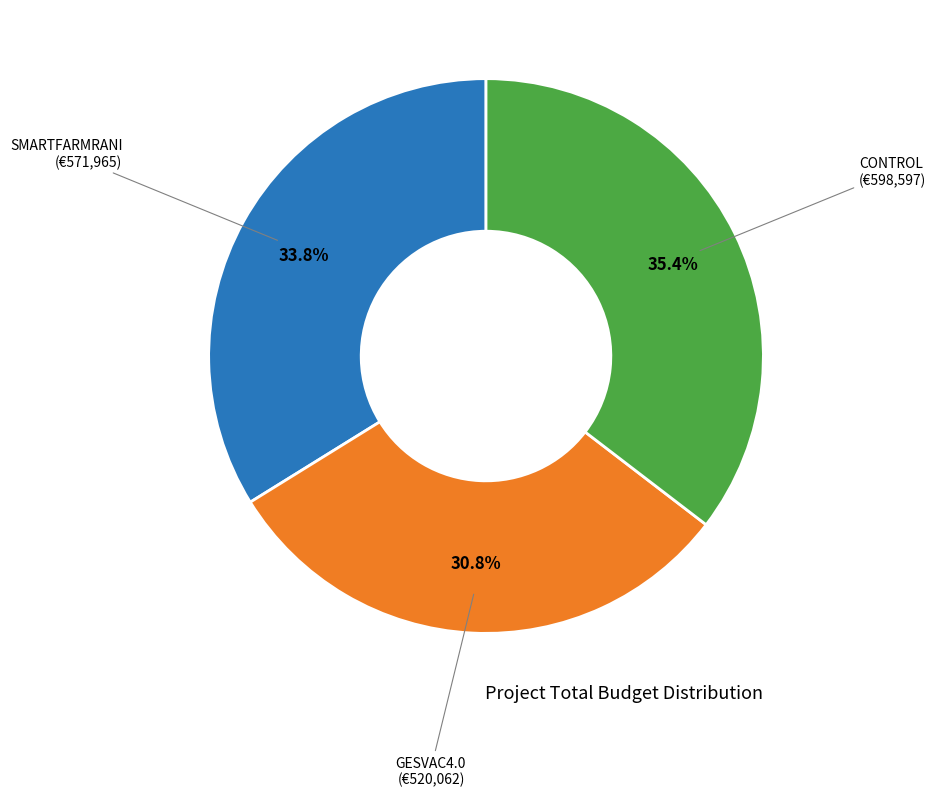

Is there any slice that represents more than half of the pie?

No